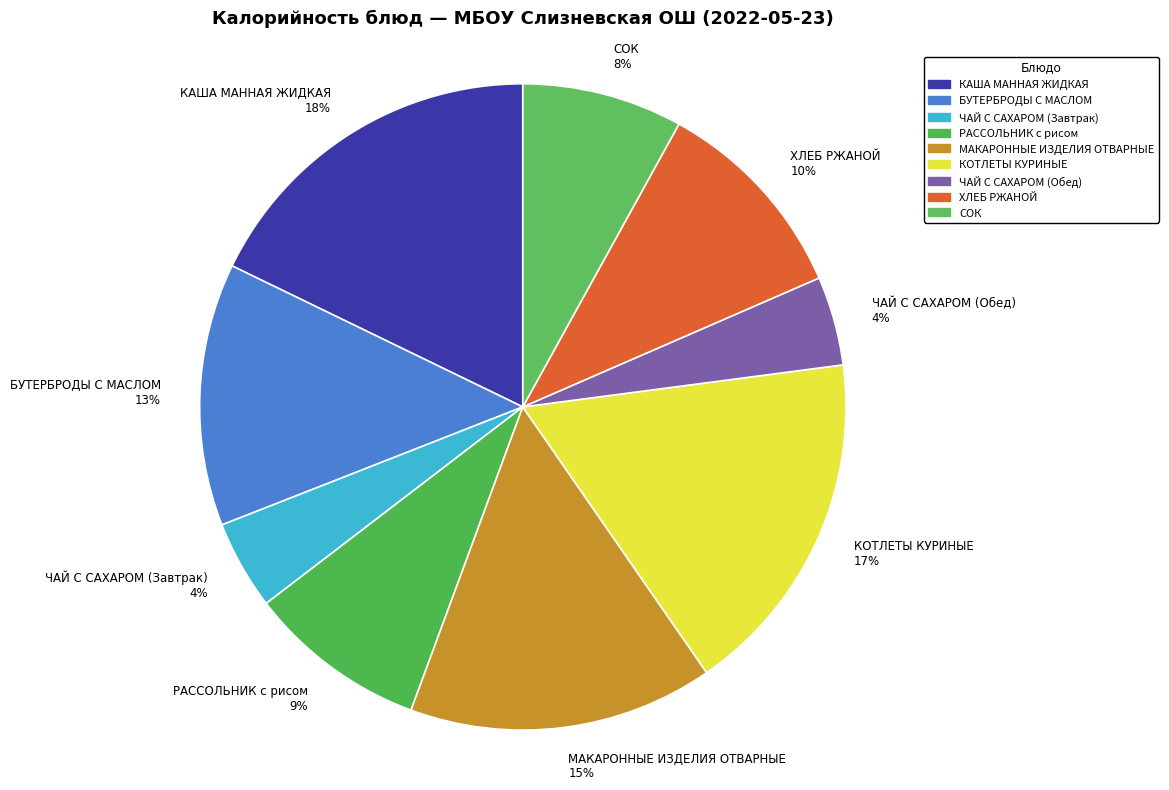

To the nearest percent, what is the difference between the ЧАЙ С САХАРОМ (Обед) 4% and БУТЕРБРОДЫ С МАСЛОМ 13% slice percentages?

9%